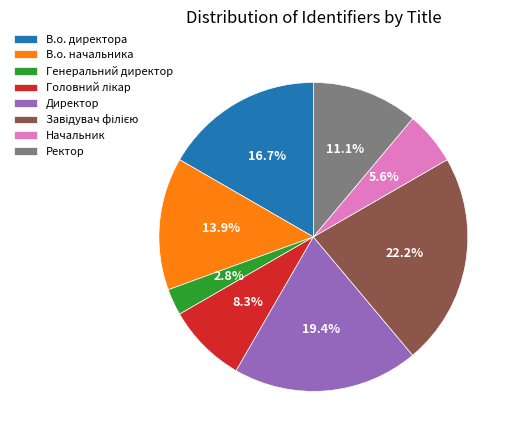

Does any single category account for the majority?

No